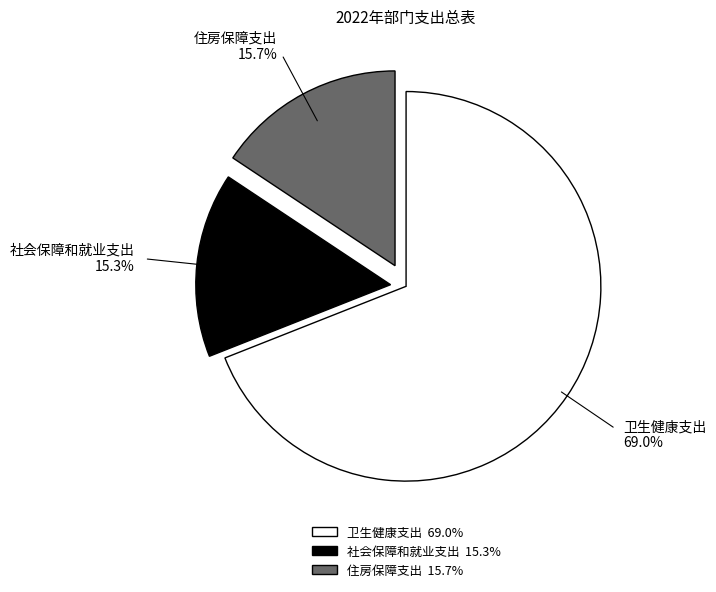

To the nearest percent, what is the average slice percentage?

33%